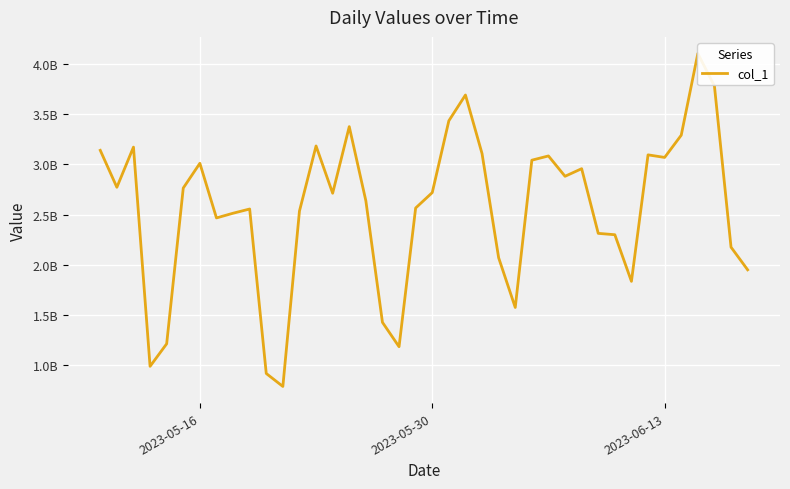

What is the difference between the maximum and second lowest values?

3179249108.9